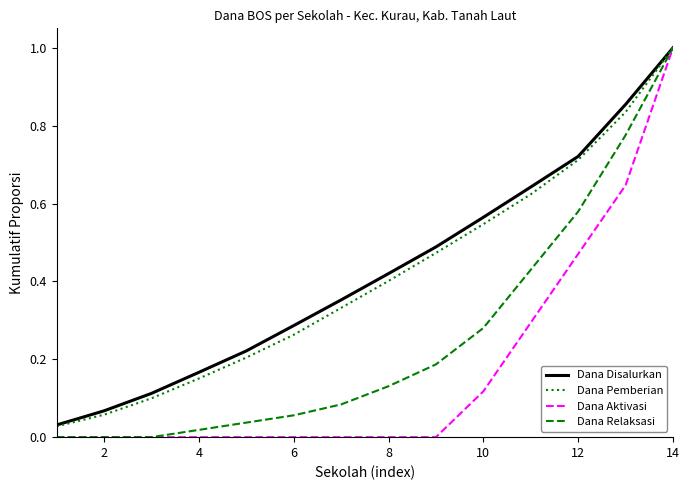

What is the highest value of the Dana Pemberian series?

1.0